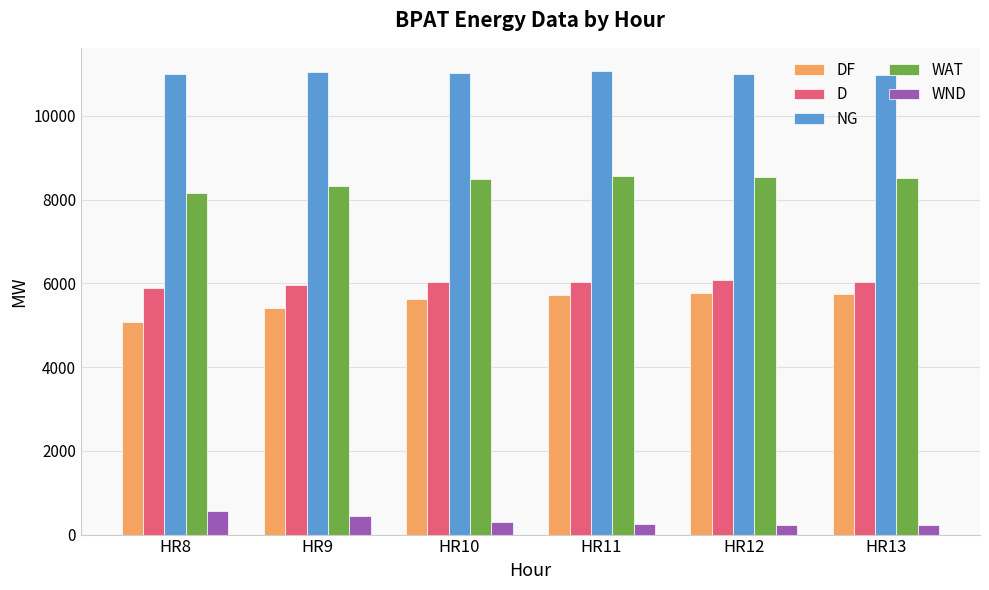

The value of NG at HR12 is 11005. True or false?

True